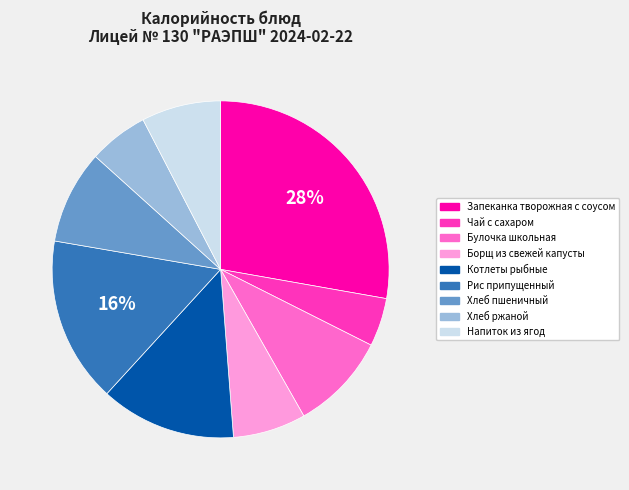

Count the number of slices in the pie.

9